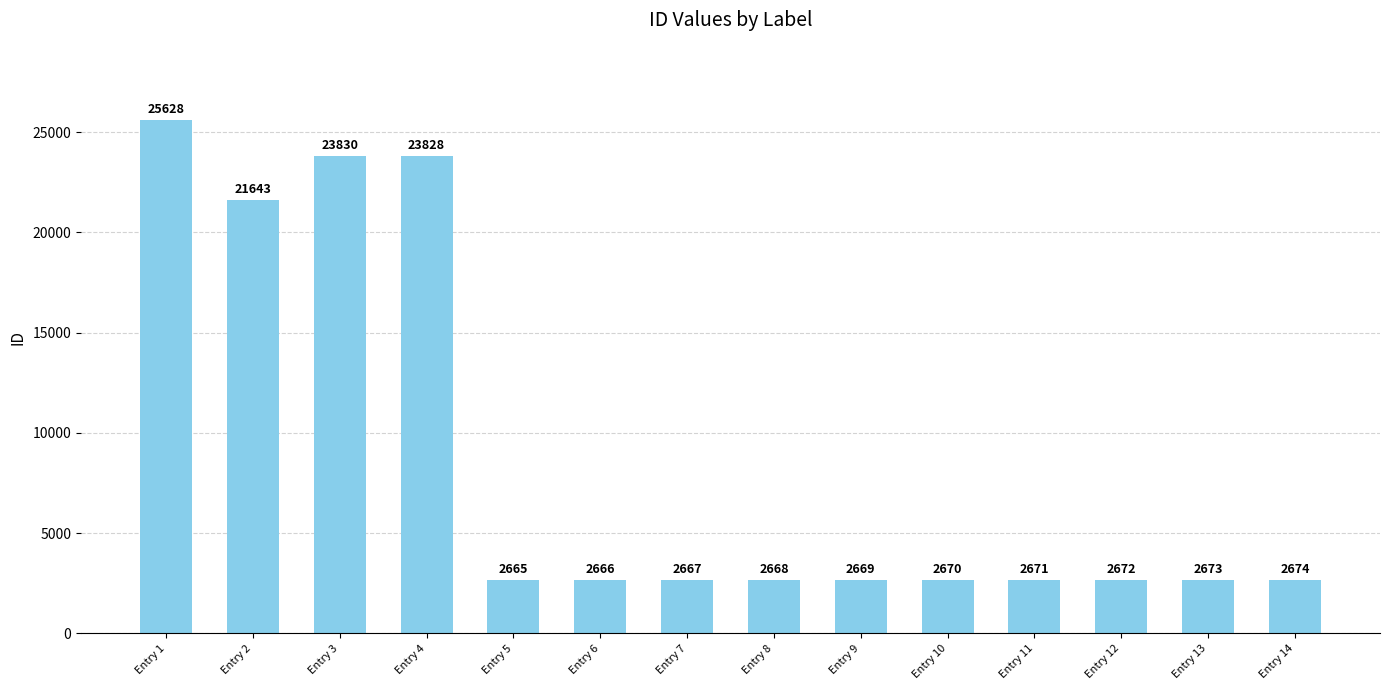

What is the value of the 1st bar from the left?

25628